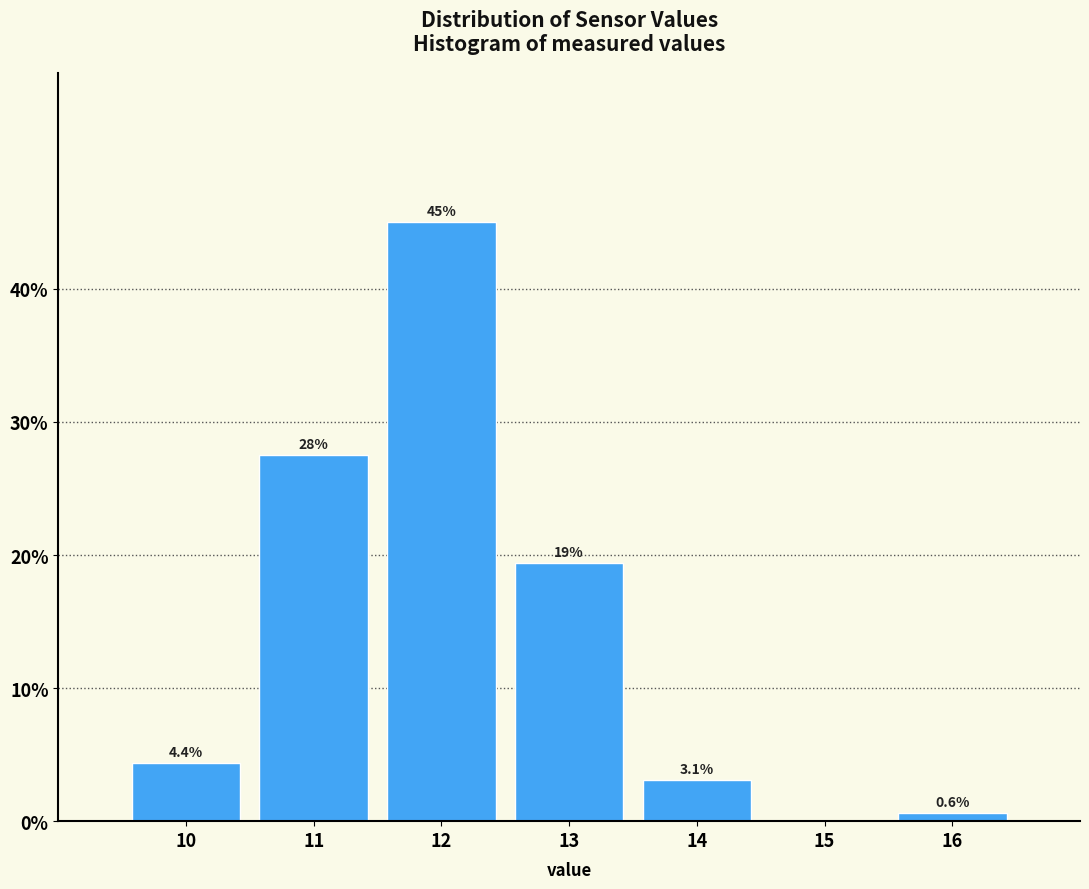

Which range on the x-axis has the tallest bar?

11.5 to 12.5